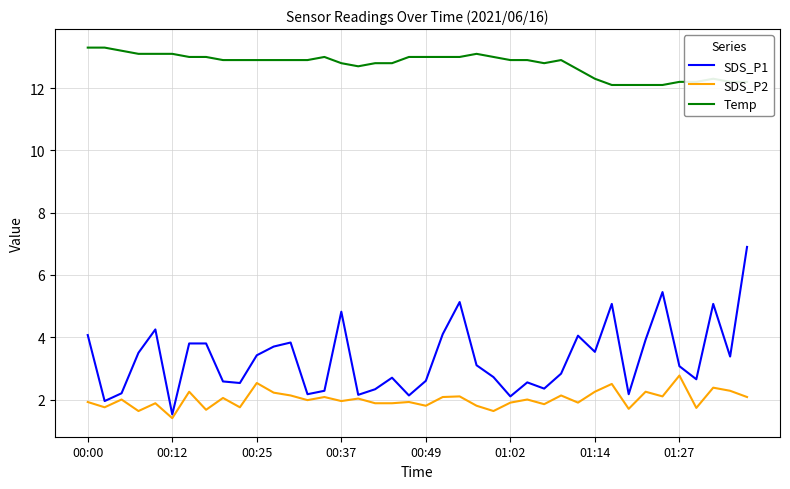

Which series has the largest total across all categories?

Temp